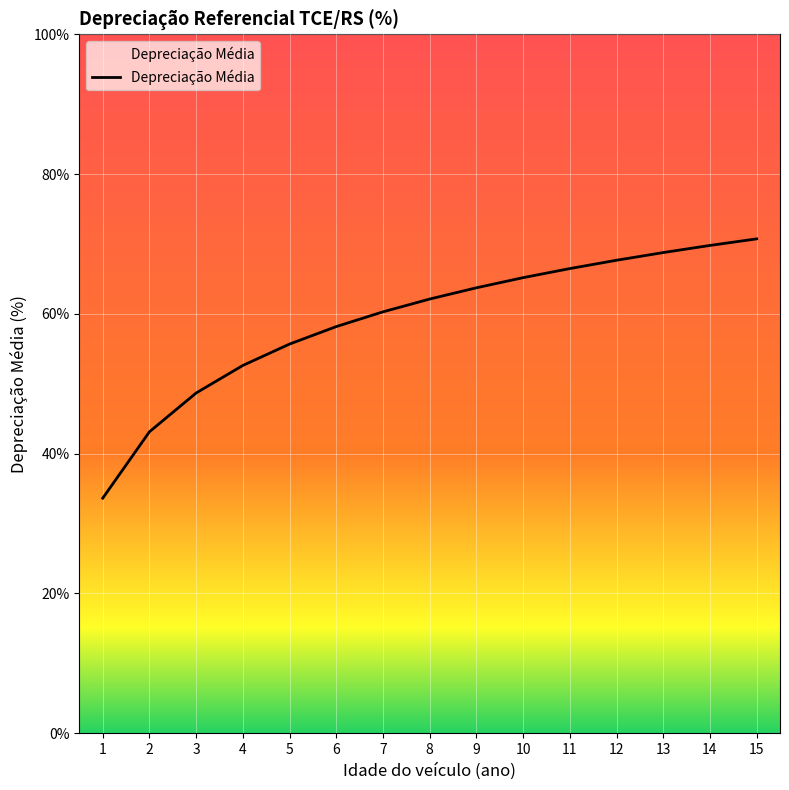

What is the value of the 6th point from the left?

58.2